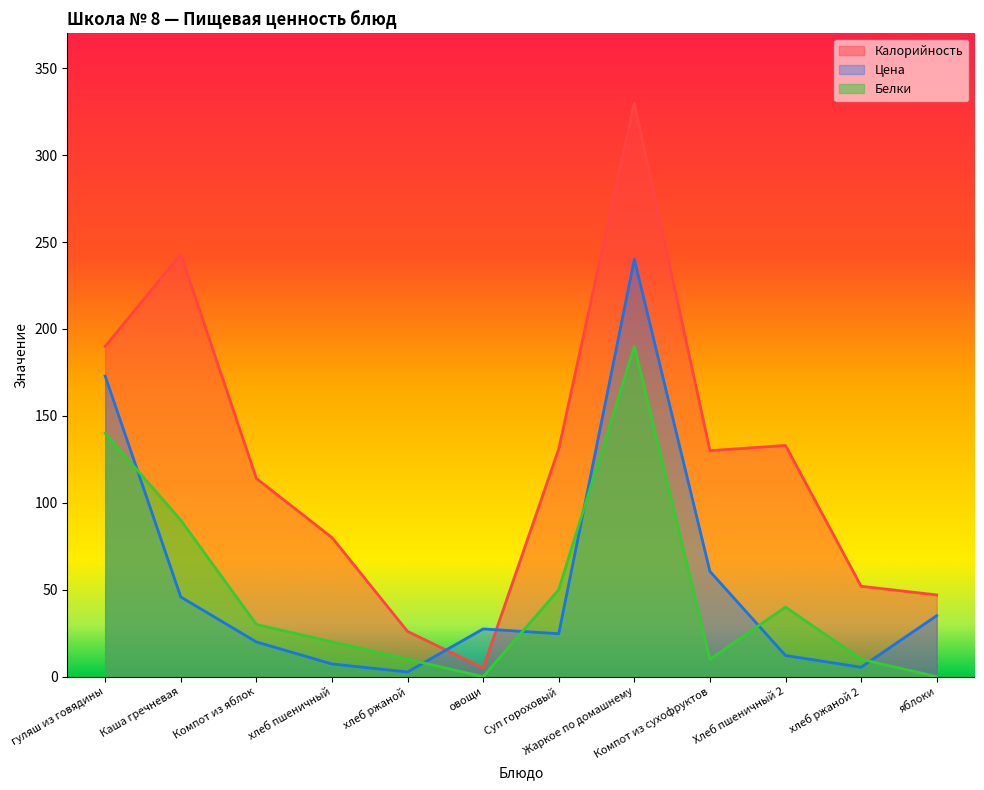

Is it true that Цена equals 8.3 at Хлеб пшеничный 2?

False